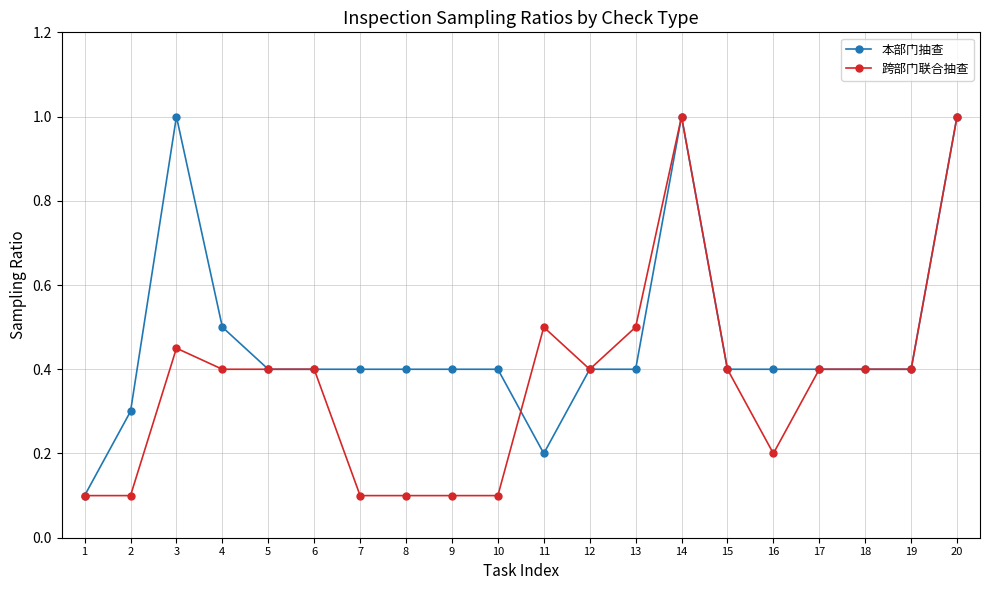

What is the difference between the highest and lowest values at 13?

0.1